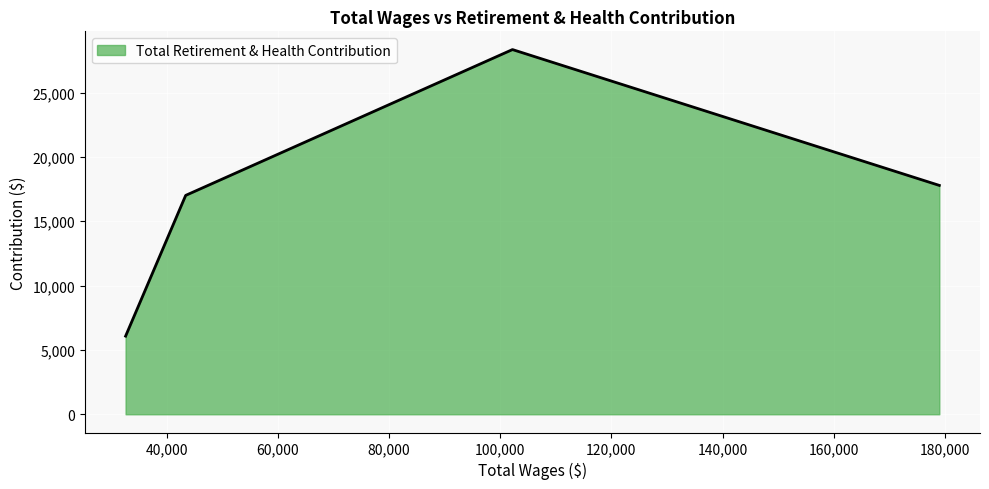

What is the difference between the maximum and minimum values?

22272